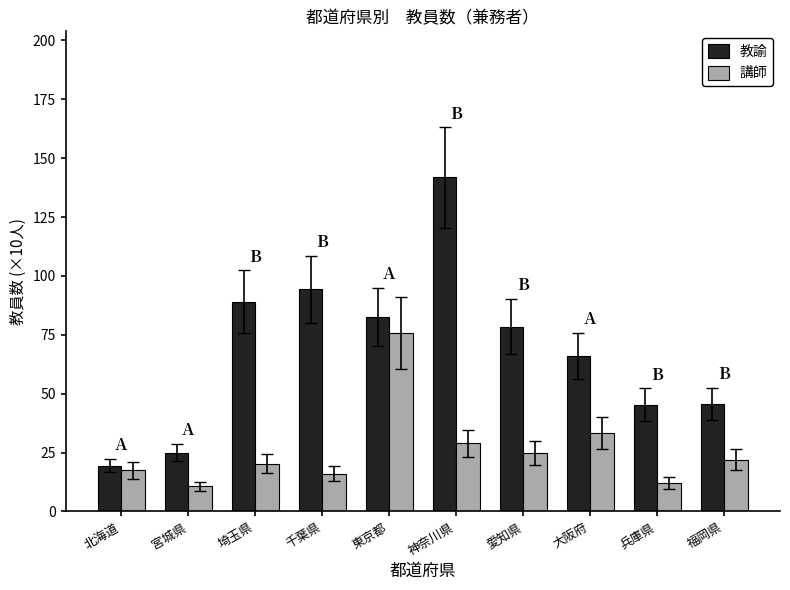

Count the number of data series in this chart.

2